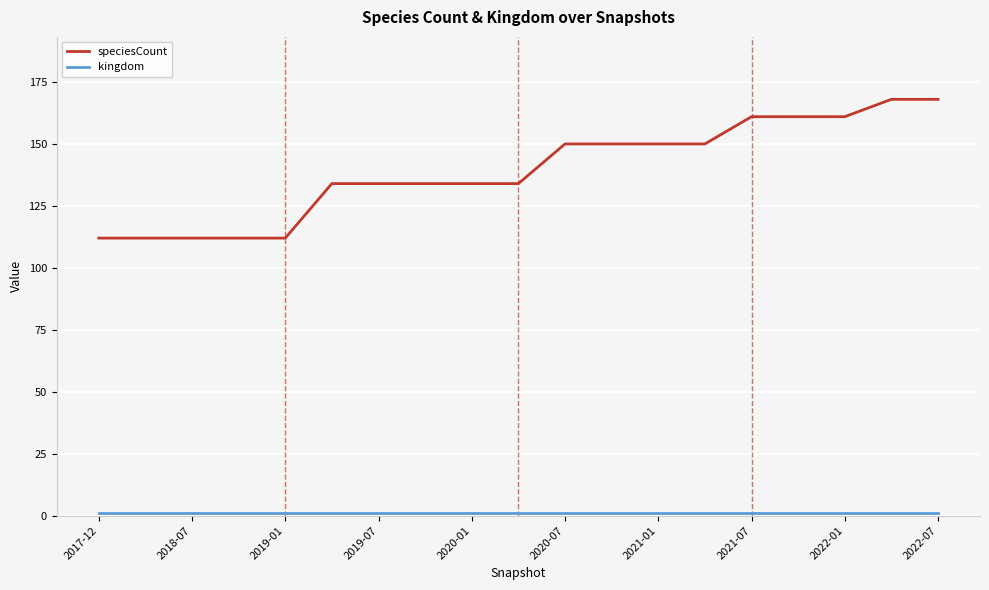

What is the lowest value of the speciesCount series?

112